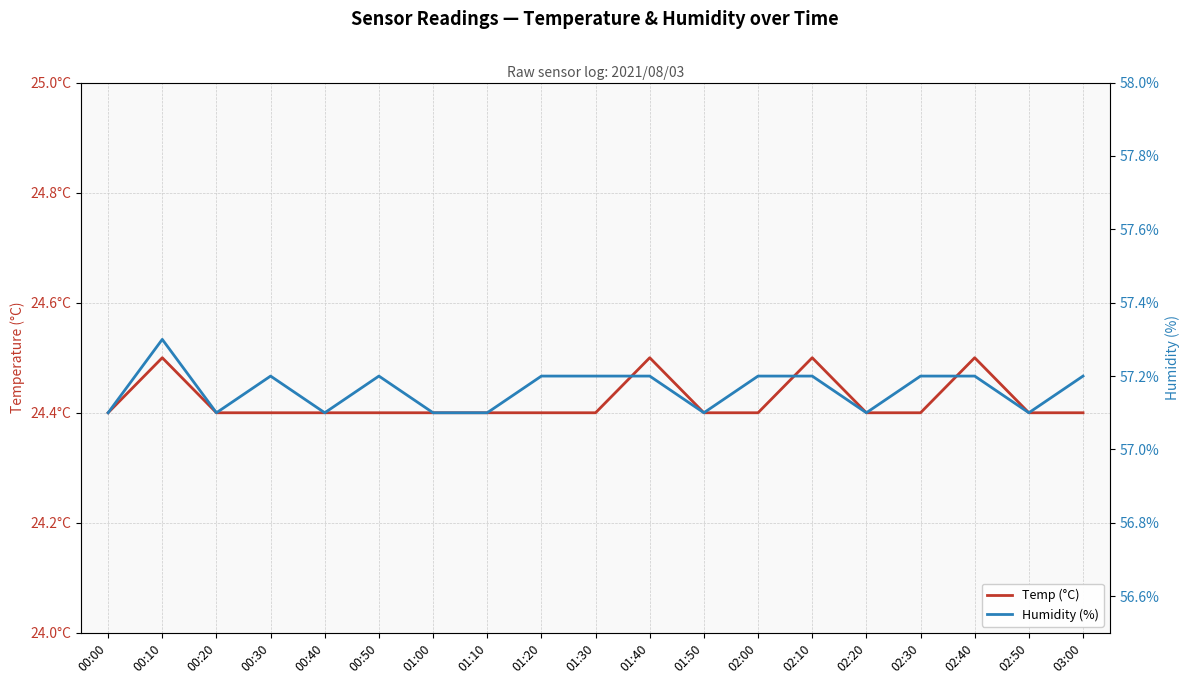

Which label corresponds to the smallest value in the chart?

00:00